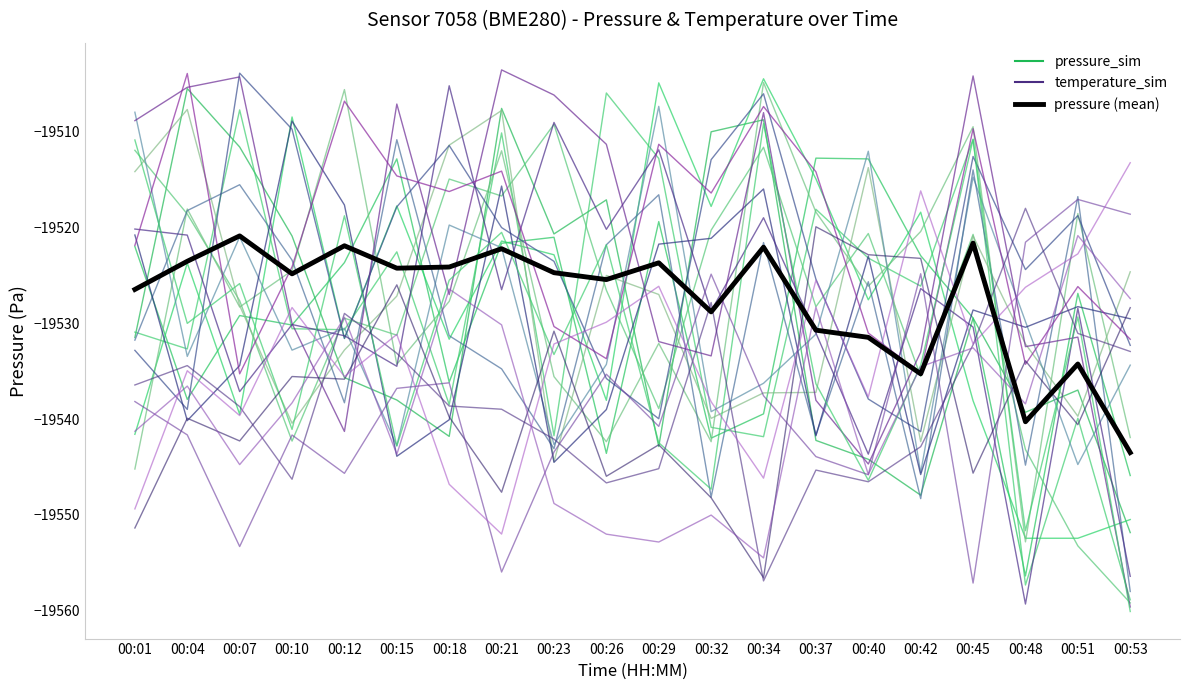

Reading right to left, transcribe all the data shown in this chart.

pressure_sim_0: 00:53=-19551.9	00:51=-19537.0	00:48=-19539.3	00:45=-19529.5	00:42=-19547.9	00:40=-19544.2	00:37=-19542.2	00:34=-19508.8	00:32=-19510.0	00:29=-19542.9	00:26=-19517.1	00:23=-19520.7	00:21=-19507.6	00:18=-19541.8	00:15=-19538.0	00:12=-19535.7	00:10=-19520.9	00:07=-19511.6	00:04=-19505.5	00:01=-19531.5
temperature_sim_0: 00:53=-19528.4	00:51=-19540.6	00:48=-19533.9	00:45=-19545.6	00:42=-19523.2	00:40=-19522.8	00:37=-19519.9	00:34=-19556.6	00:32=-19548.2	00:29=-19542.7	00:26=-19546.0	00:23=-19530.8	00:21=-19547.6	00:18=-19539.8	00:15=-19526.0	00:12=-19535.8	00:10=-19535.6	00:07=-19542.3	00:04=-19539.9	00:01=-19551.4
pressure (mean): 00:53=-19543.5	00:51=-19534.2	00:48=-19540.3	00:45=-19521.6	00:42=-19535.3	00:40=-19531.5	00:37=-19530.7	00:34=-19522.1	00:32=-19528.8	00:29=-19523.7	00:26=-19525.4	00:23=-19524.7	00:21=-19522.2	00:18=-19524.1	00:15=-19524.2	00:12=-19521.9	00:10=-19524.8	00:07=-19520.9	00:04=-19523.5	00:01=-19526.5